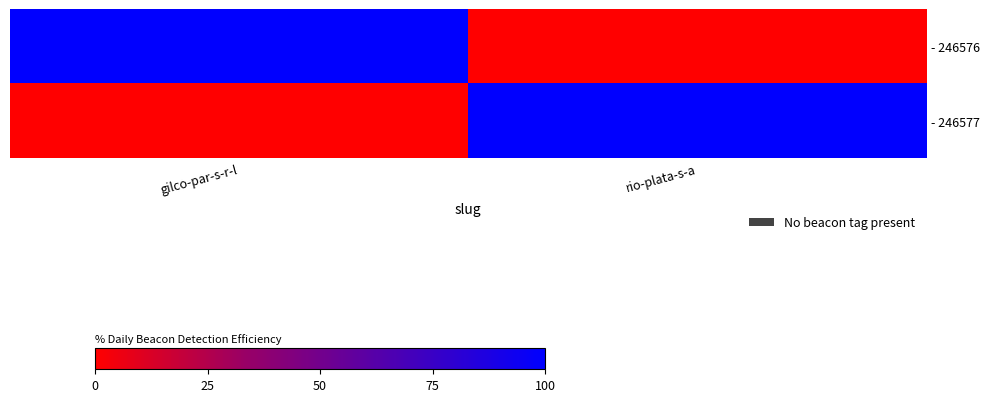

Count the number of categories in the chart.

2